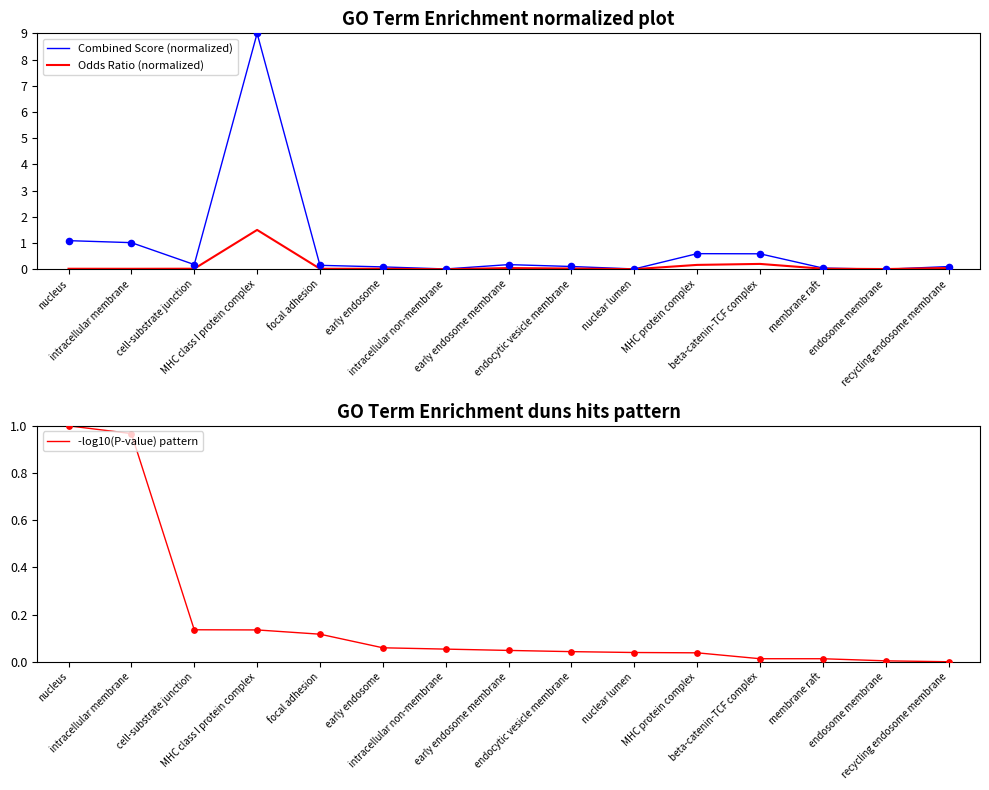

At which category is the sum across all series the highest?

MHC class I protein complex